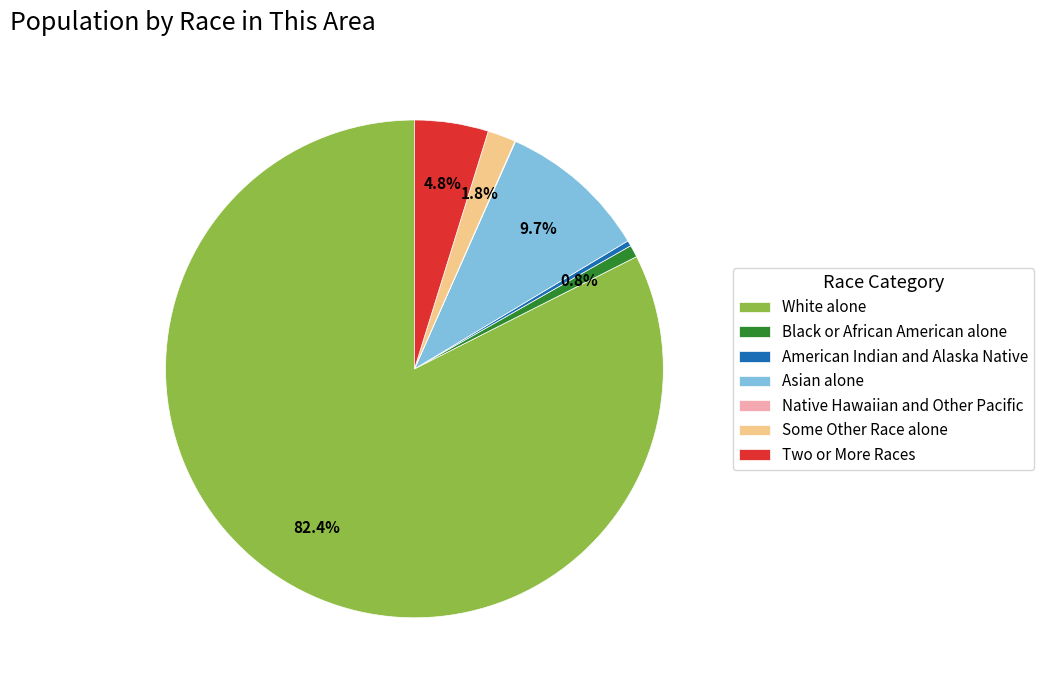

Is there any slice that represents more than half of the pie?

Yes